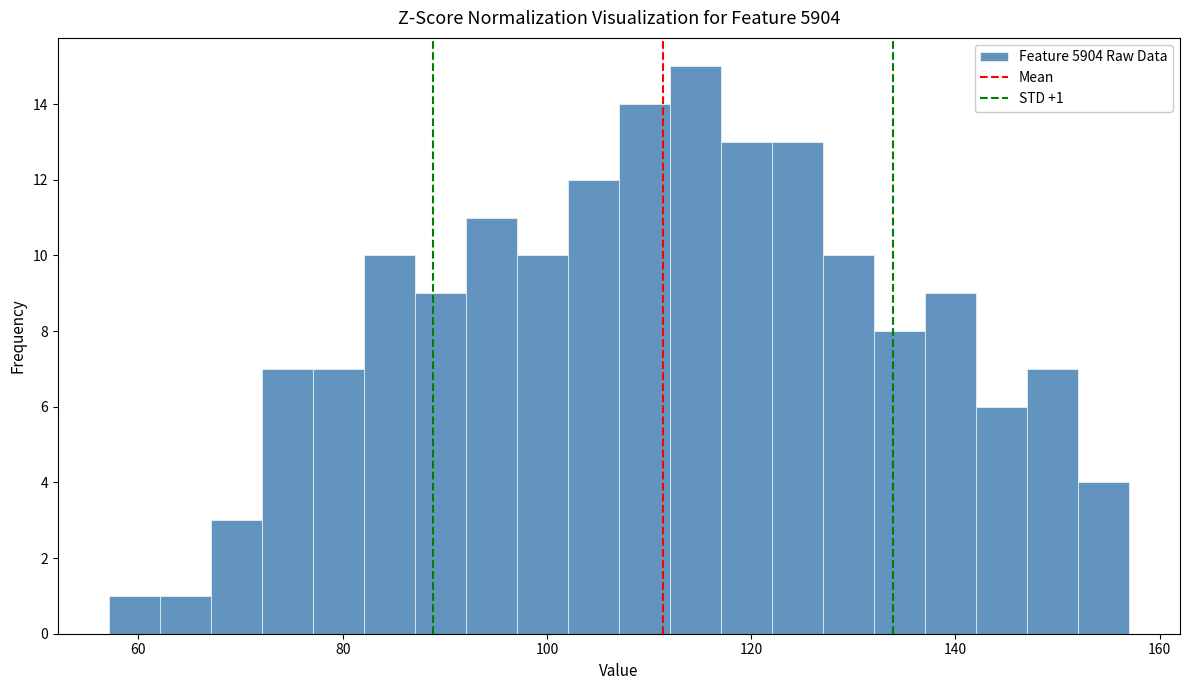

Read against the x-axis, roughly where is the centre of the tallest bar?

114